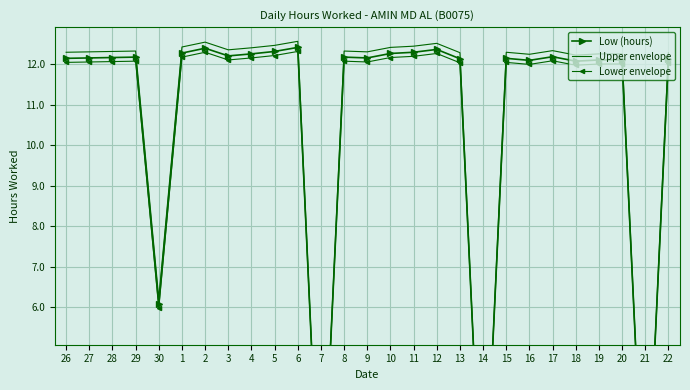

What is the label of the 23rd point from the right?

30